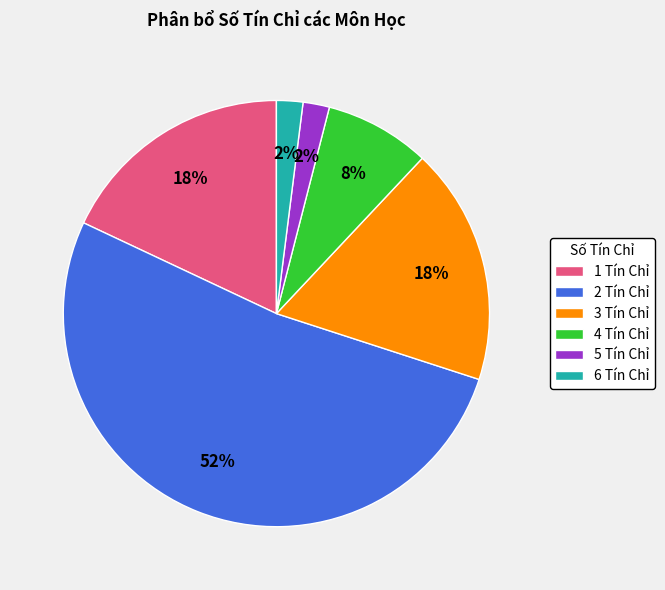

True or false: 6 Tín Chỉ accounts for 2% of the total.

True